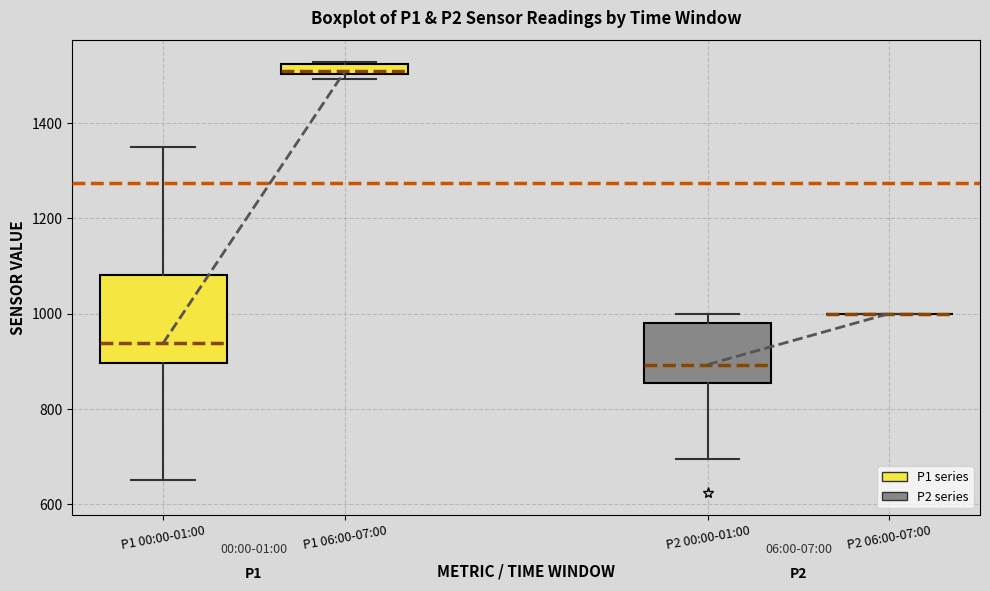

Comparing the boxes themselves (not the whiskers), which one is the tallest?

P1 00:00-01:00